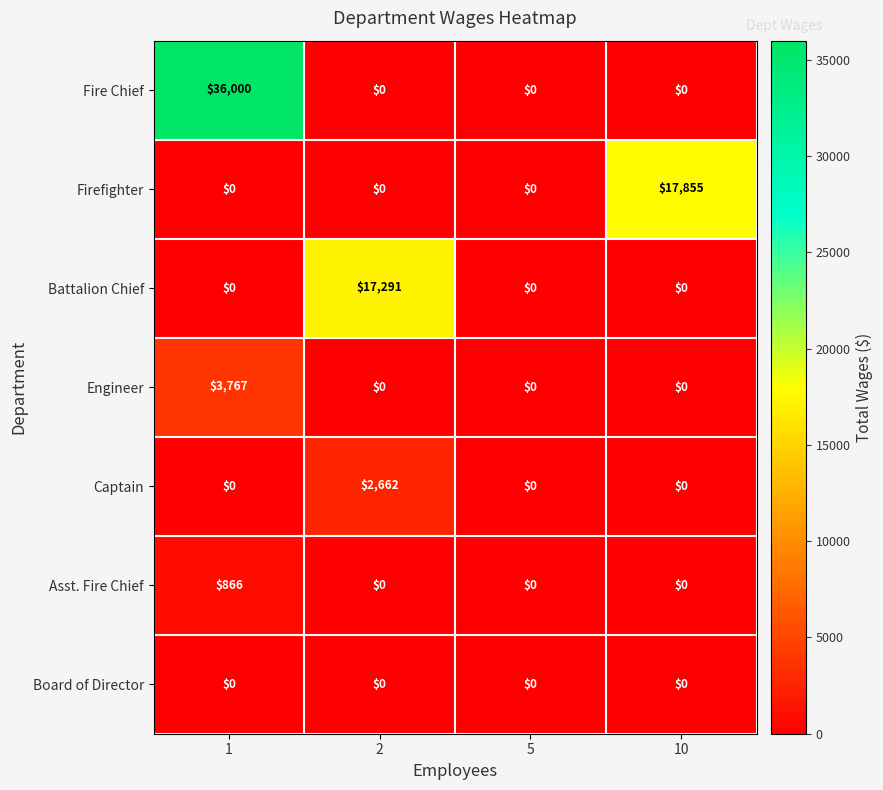

What is the maximum value shown in the chart?

36000